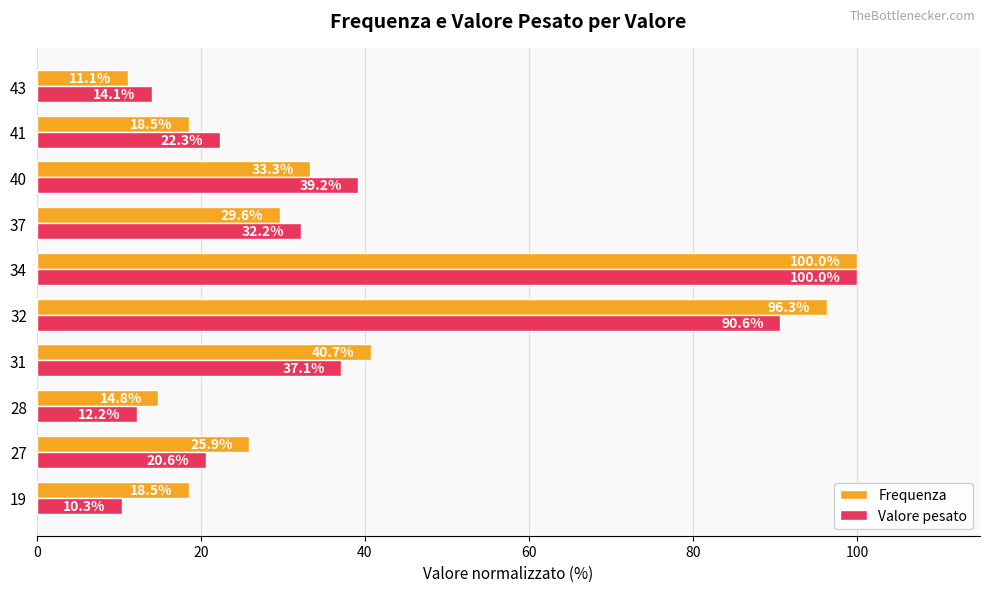

List the series in order of their overall mean, highest first.

Frequenza, Valore pesato